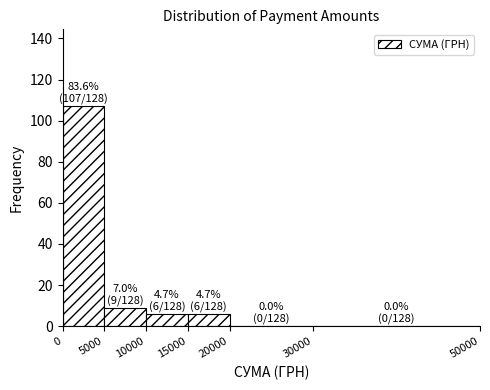

Which range on the x-axis has the tallest bar?

0 to 5000